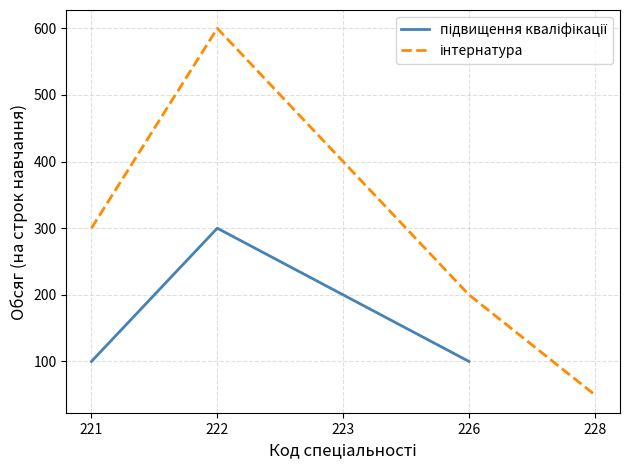

Which has a higher value, 221 or 226?

221